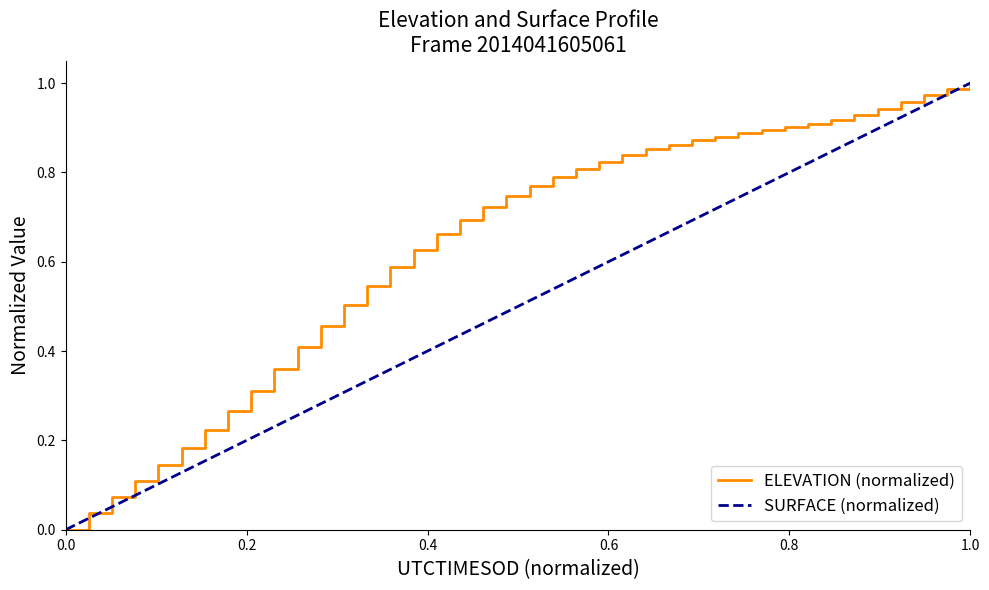

What is the value of the 10th point from the left?

0.4